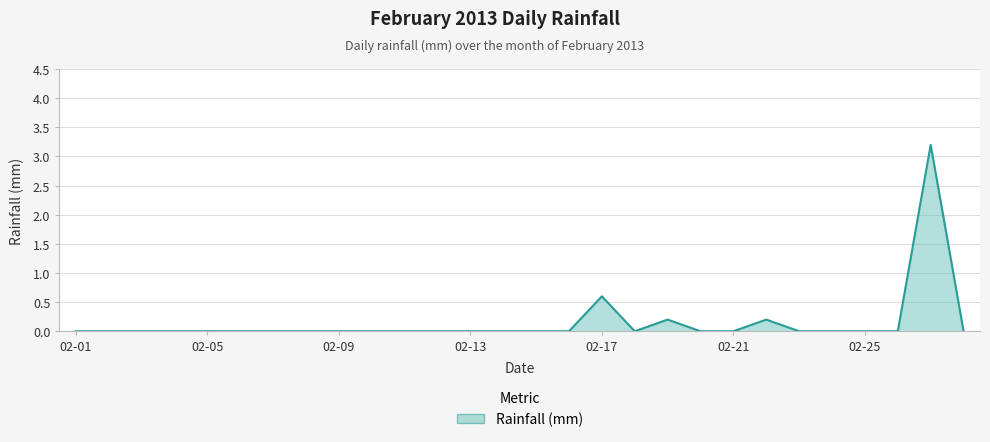

Reading right to left, transcribe all the data shown in this chart.

0.0	3.2	0.0	0.0	0.0	0.0	0.2	0.0	0.0	0.2	0.0	0.6	0.0	0.0	0.0	0.0	0.0	0.0	0.0	0.0	0.0	0.0	0.0	0.0	0.0	0.0	0.0	0.0